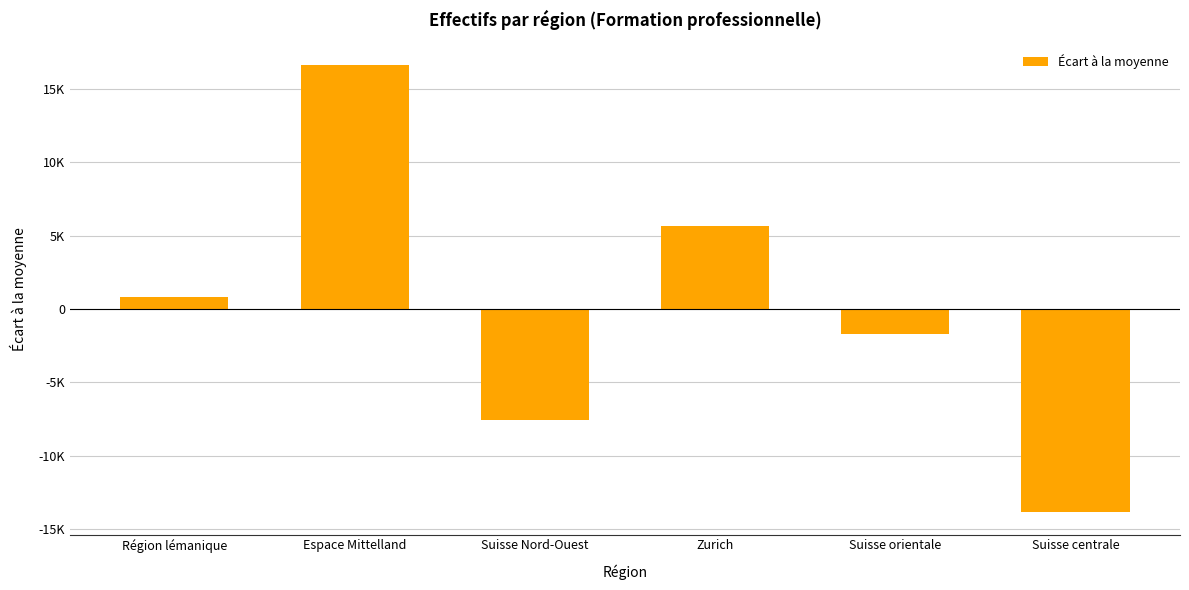

Reading left to right, list all the values displayed in this chart.

825.5	16602.5	-7541.5	5650.5	-1696.5	-13840.5